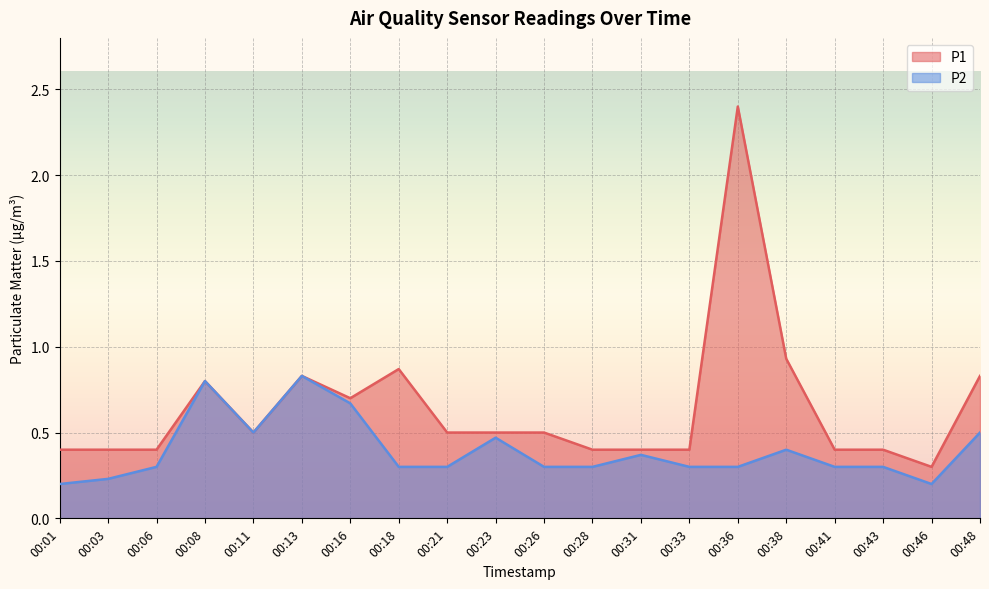

Reading left to right, what are all the values shown in this chart?

P1: 0.4	0.4	0.4	0.8	0.5	0.8	0.7	0.9	0.5	0.5	0.5	0.4	0.4	0.4	2.4	0.9	0.4	0.4	0.3	0.8
P2: 0.2	0.2	0.3	0.8	0.5	0.8	0.7	0.3	0.3	0.5	0.3	0.3	0.4	0.3	0.3	0.4	0.3	0.3	0.2	0.5